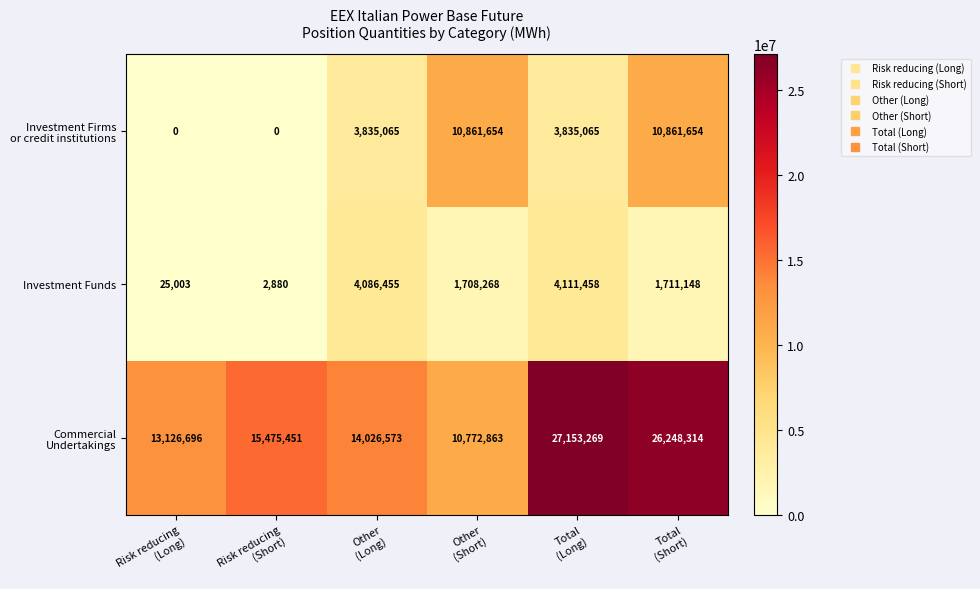

What is the difference between the maximum and minimum values in the Investment Funds series?

4108578